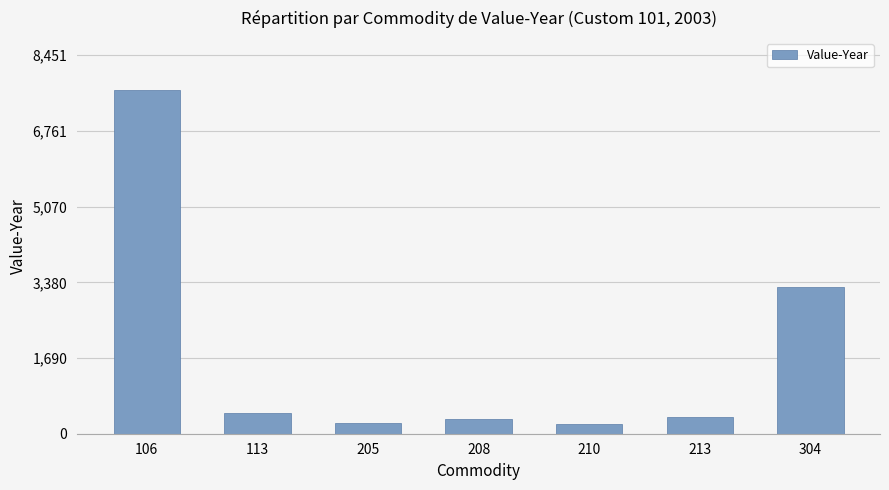

At which category does the chart reach its peak across all series?

106